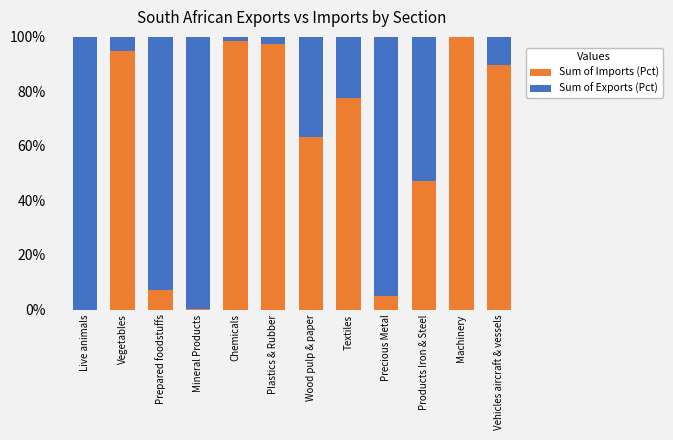

What is the total value across all series at Vegetables?

100.0